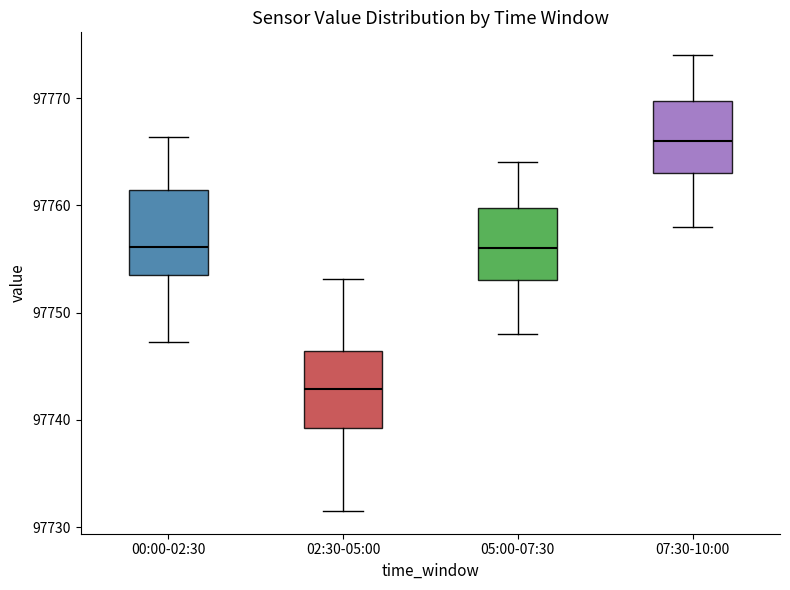

Reading left to right, read every box against the y-axis: the position of its median line, the range the box covers, and the ends of its whiskers. The values are not printed on the chart, so give them approximately, as read against the axis.

00:00-02:30: median 97756, box 97754 to 97761, whiskers 97747 to 97766
02:30-05:00: median 97743, box 97739 to 97746, whiskers 97732 to 97753
05:00-07:30: median 97756, box 97753 to 97760, whiskers 97748 to 97764
07:30-10:00: median 97766, box 97763 to 97770, whiskers 97758 to 97774